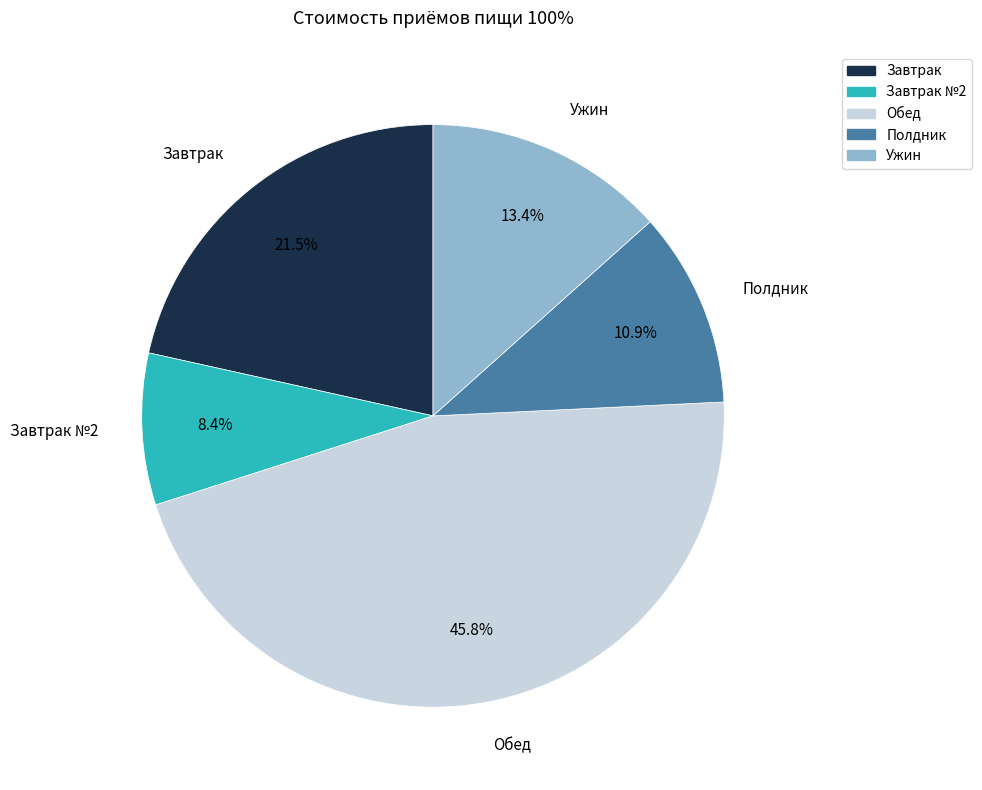

Does any single category account for the majority?

No